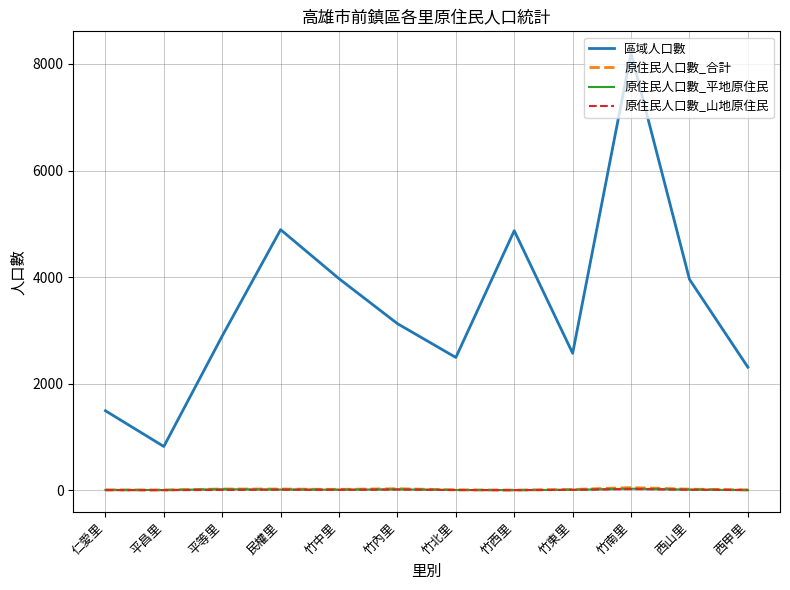

What is the maximum value for 區域人口數?

8203